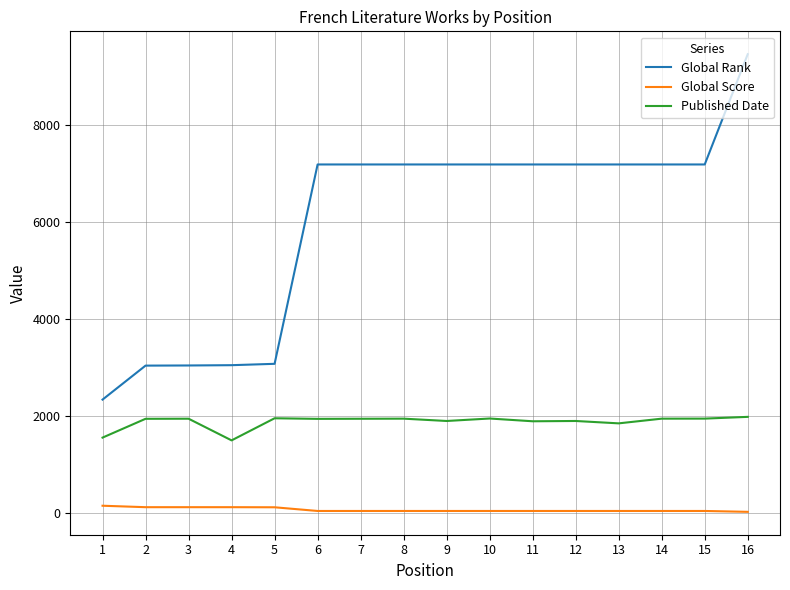

How many categories are shown in the chart?

16